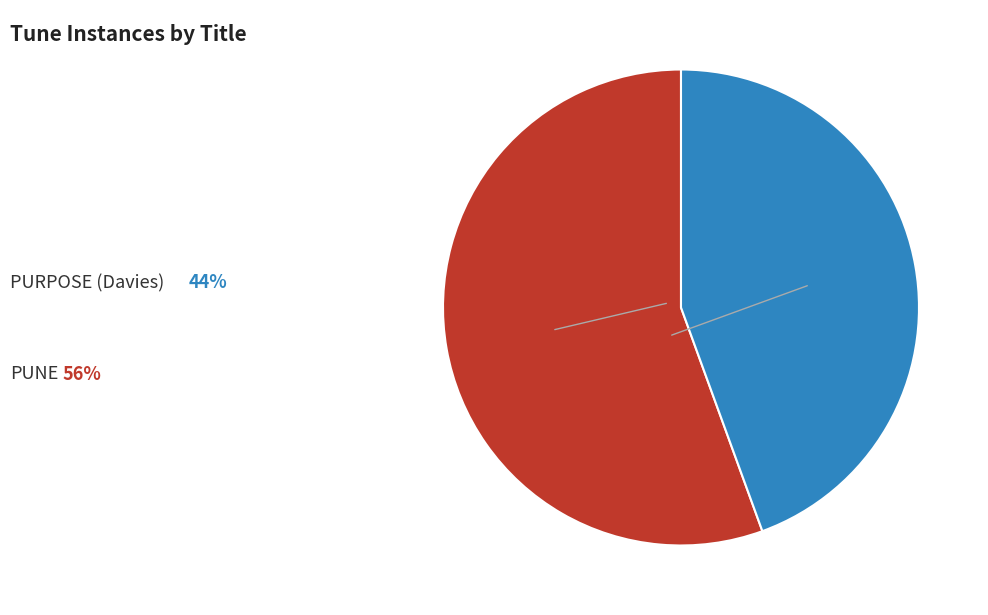

Is there a majority slice in this chart?

Yes